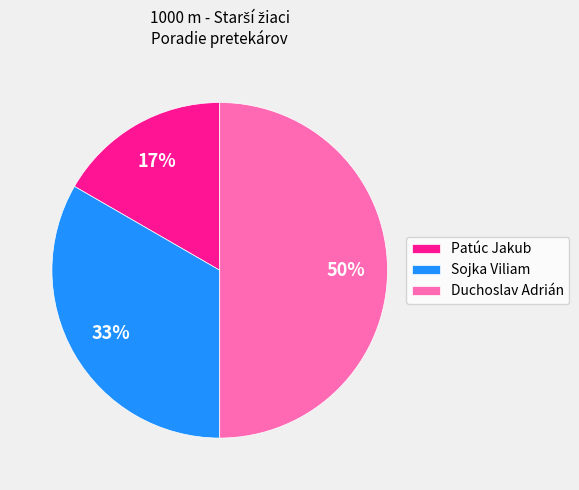

Does Patúc Jakub represent more than half of the total?

No